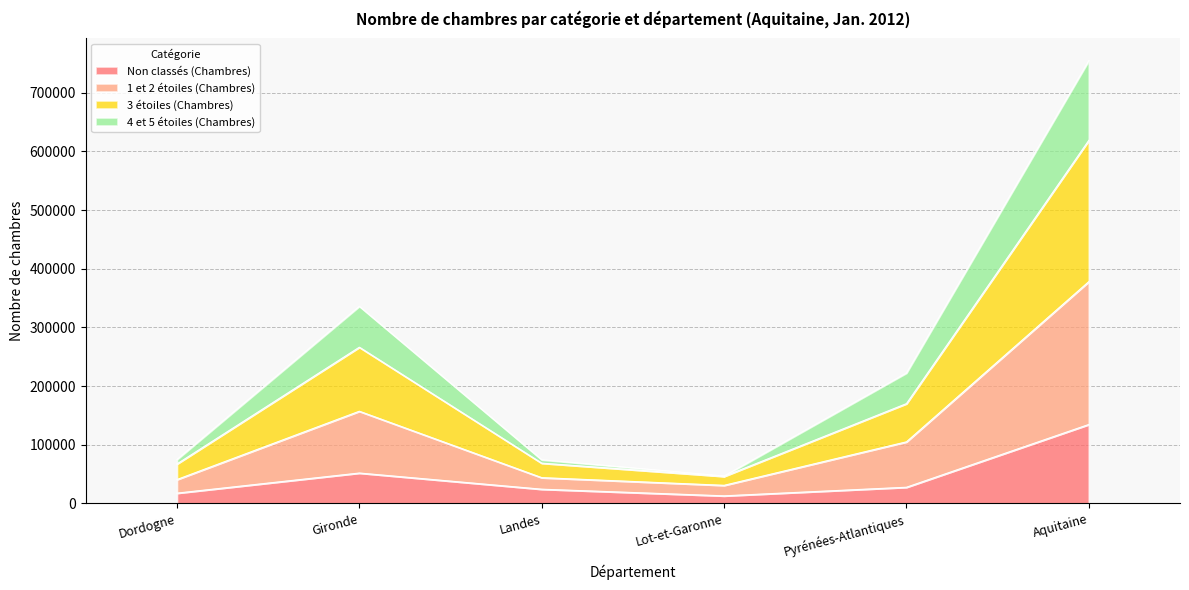

Where is the first local maximum for Non classés (Chambres)?

Gironde